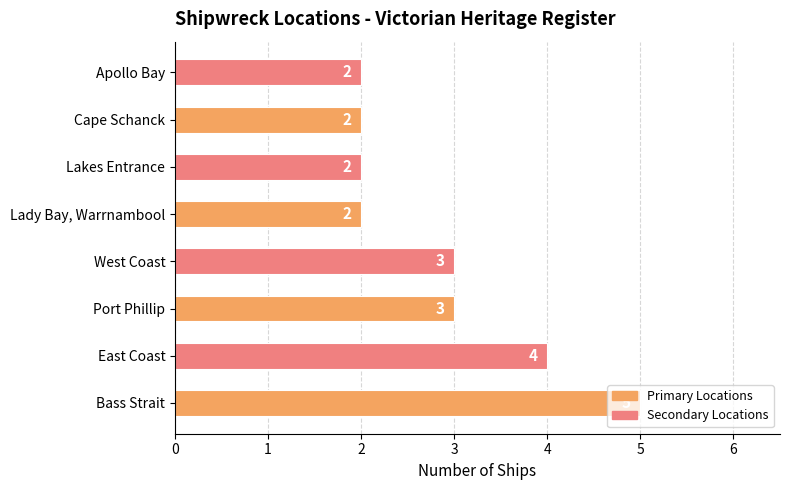

What is the ratio of the value at Lakes Entrance to the value at East Coast?

0.5